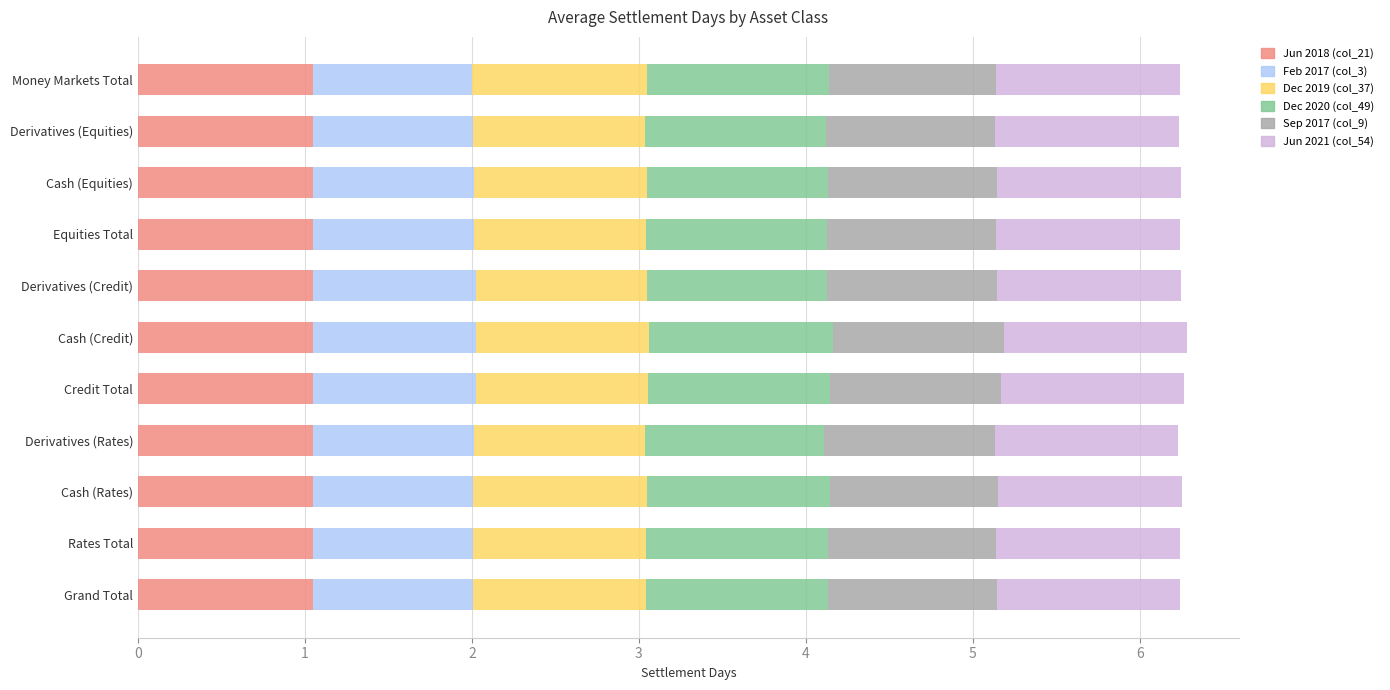

What are all the series names shown in the legend?

Jun 2018 (col_21), Feb 2017 (col_3), Dec 2019 (col_37), Dec 2020 (col_49), Sep 2017 (col_9), Jun 2021 (col_54)